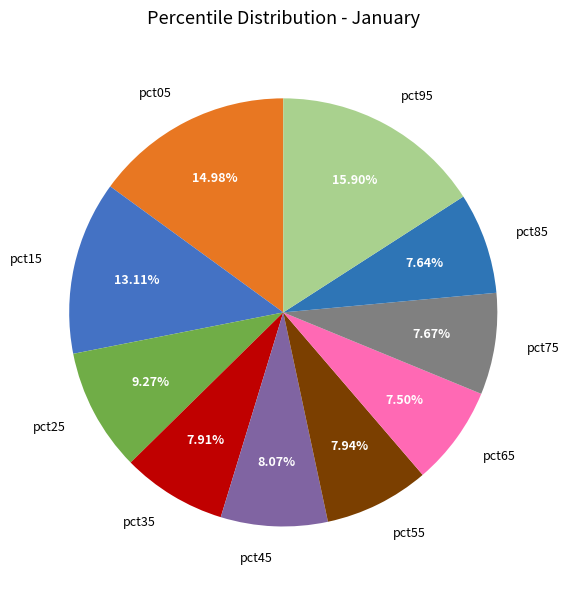

What percentage is the pct85 slice, to the nearest percent?

8%